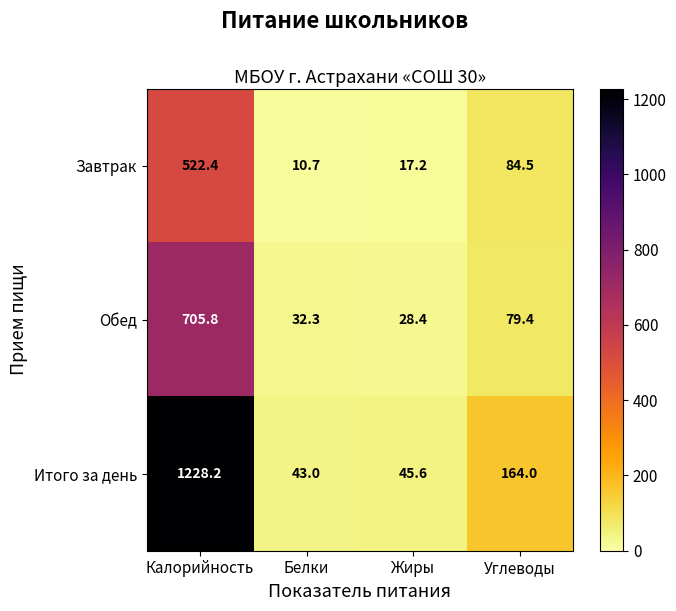

At which label does Обед first exceed 79?

Калорийность